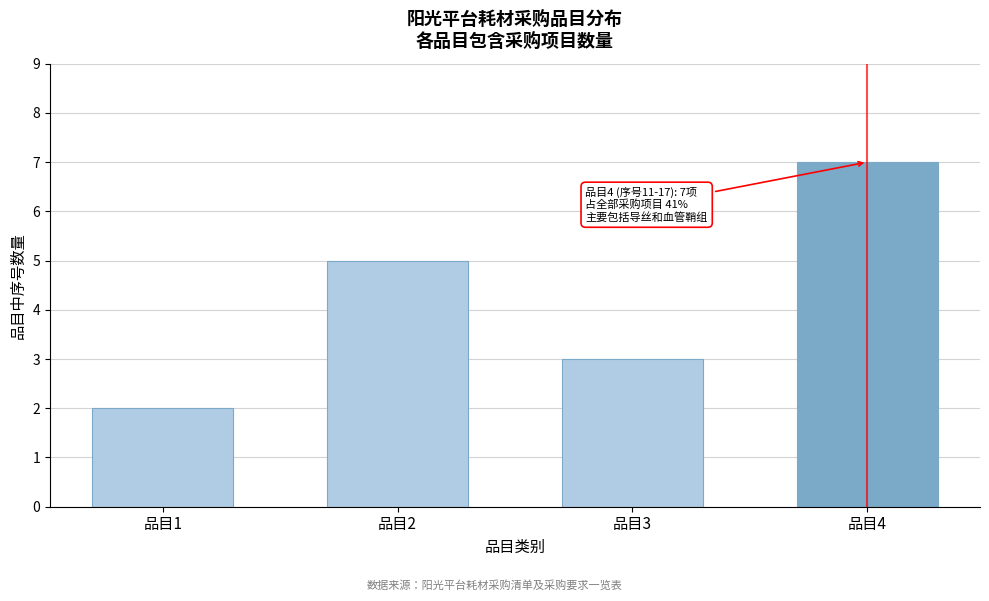

Reading right to left, what are all the values shown in this chart?

7	3	5	2